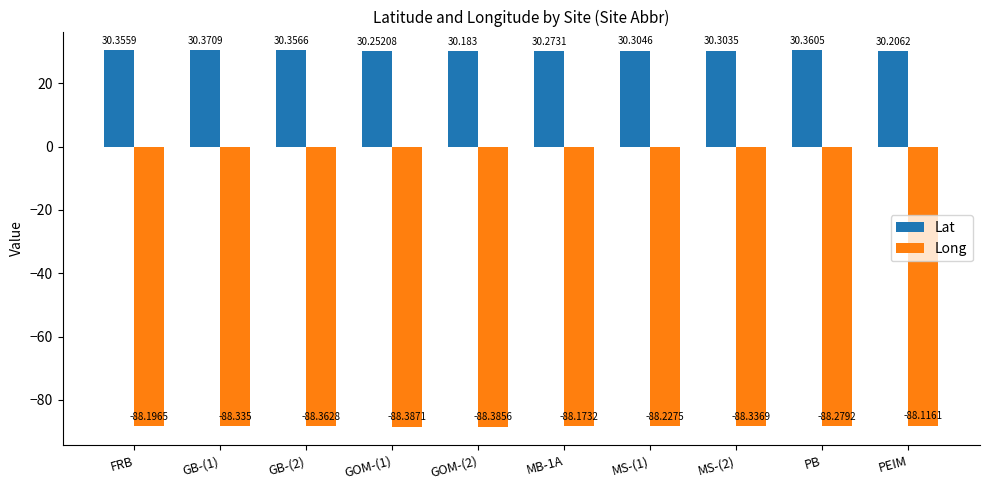

Which series has the largest total across all categories?

Lat